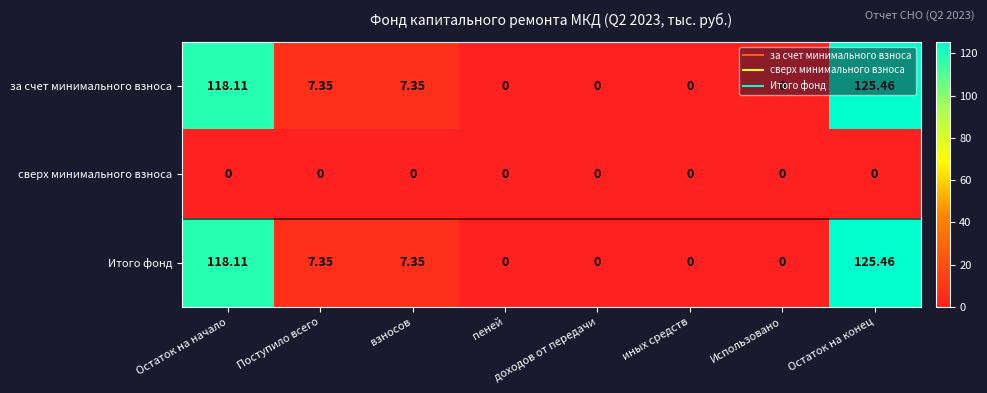

At which category is the sum across all series the highest?

Остаток на конец